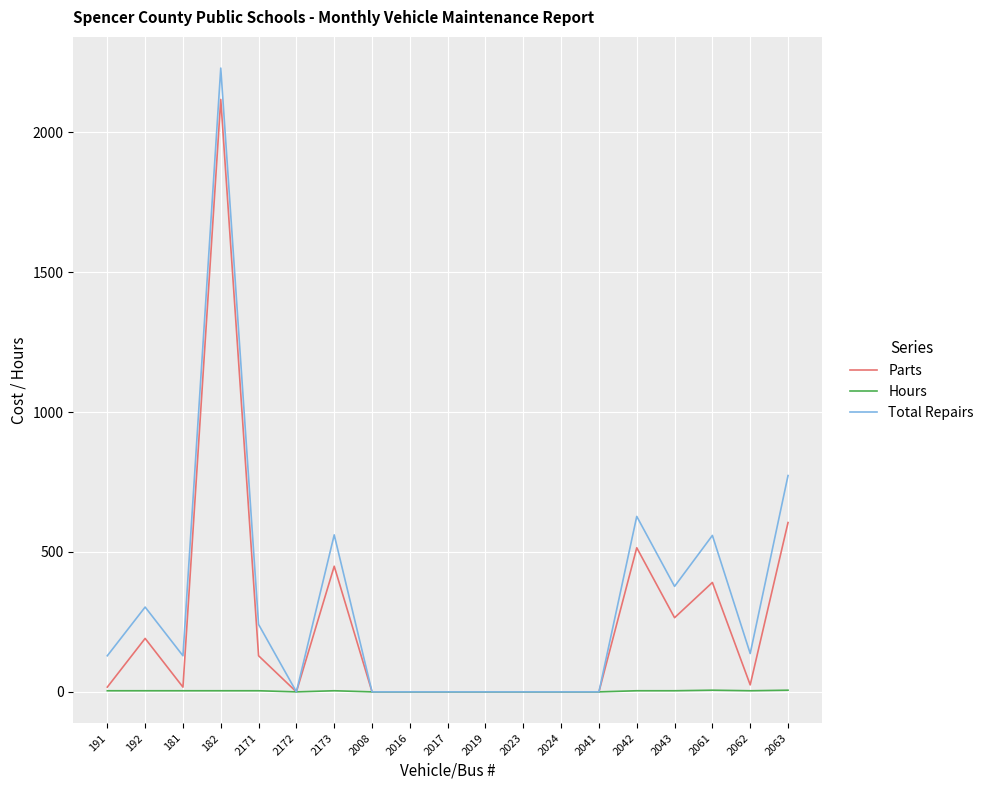

List the series in order of their peak value, lowest first.

Hours, Parts, Total Repairs